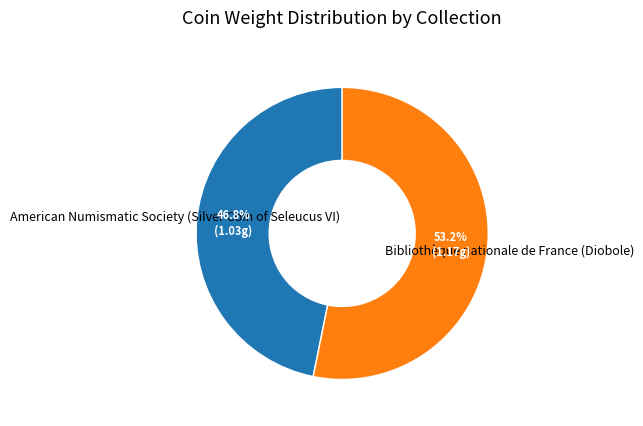

How many slices are in this pie chart?

2